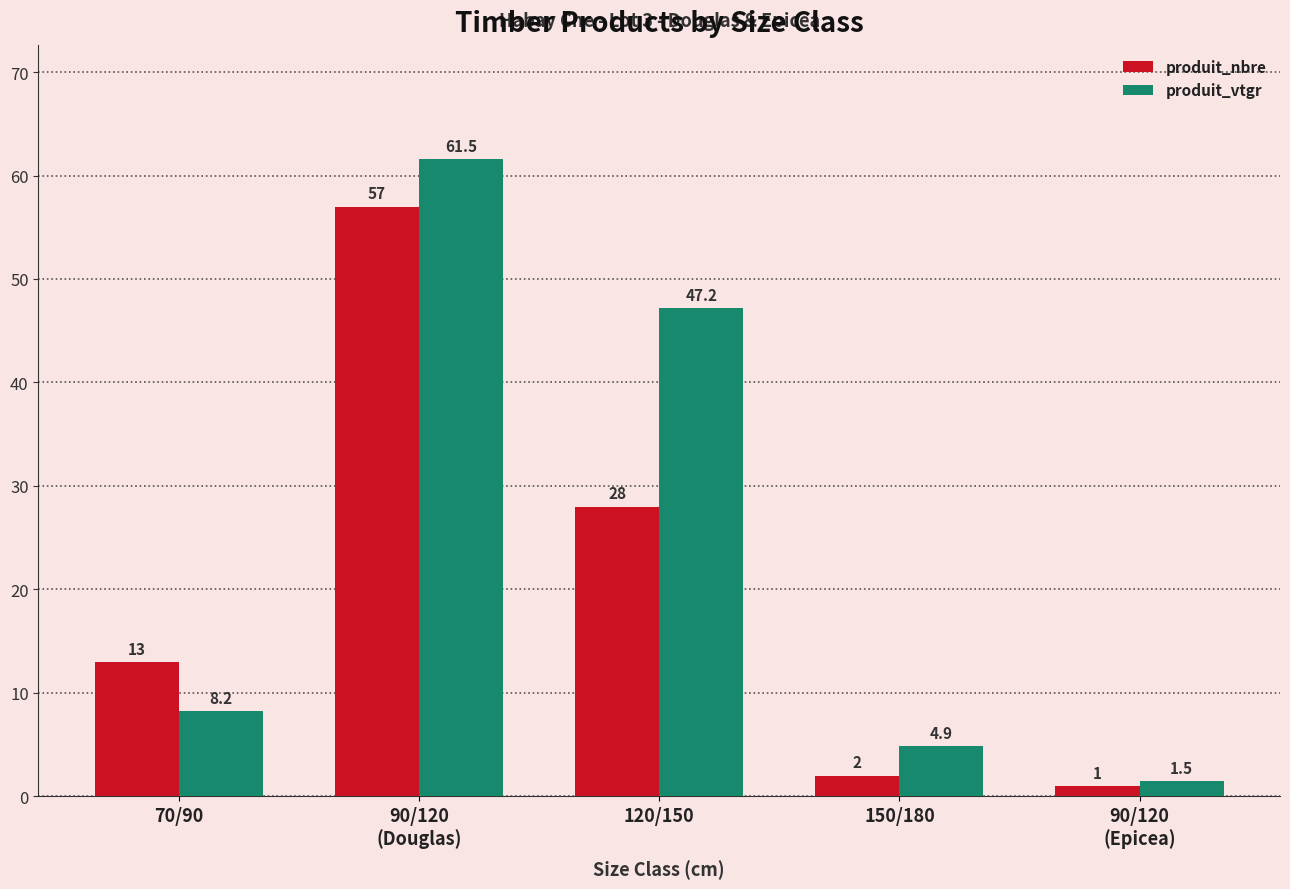

How many values in the produit_nbre series are below 13?

2